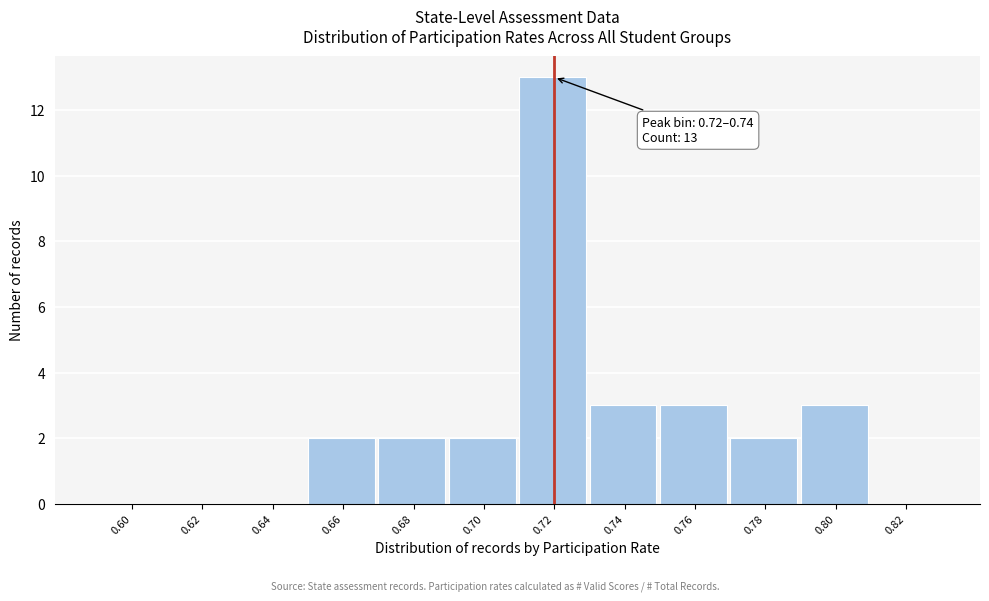

Reading left to right, what are all the values shown in this chart?

0.60=0	0.62=0	0.64=0	0.66=2	0.68=2	0.70=2	0.72=13	0.74=3	0.76=3	0.78=2	0.80=3	0.82=0